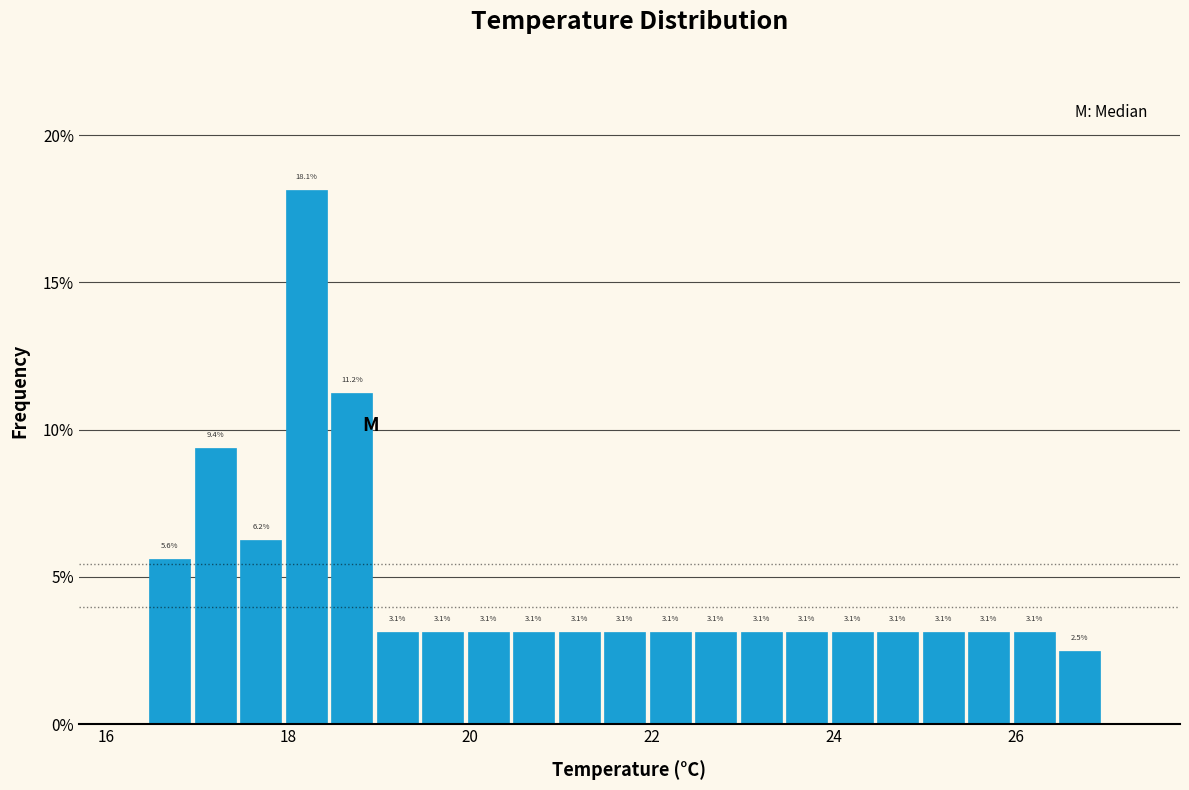

Read against the x-axis, roughly where is the centre of the tallest bar?

18.2